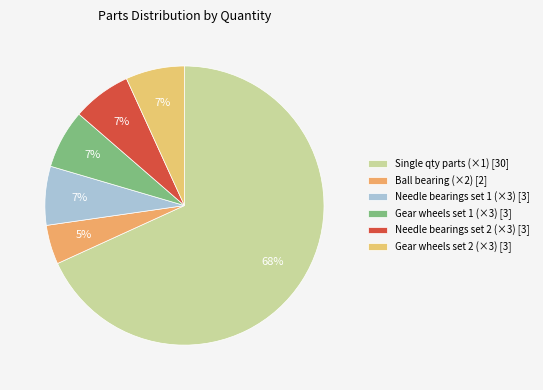

How many segments does this pie chart have?

6